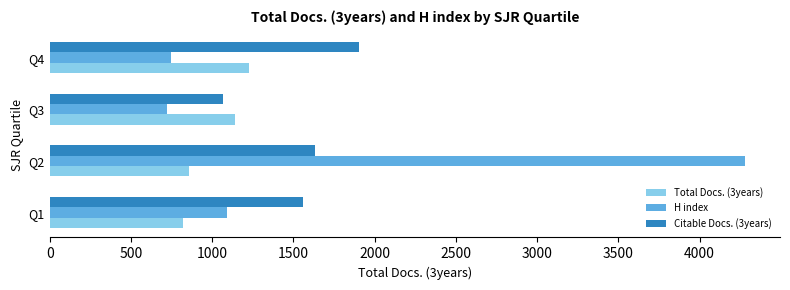

At which label does Total Docs. (3years) reach its peak?

Q4